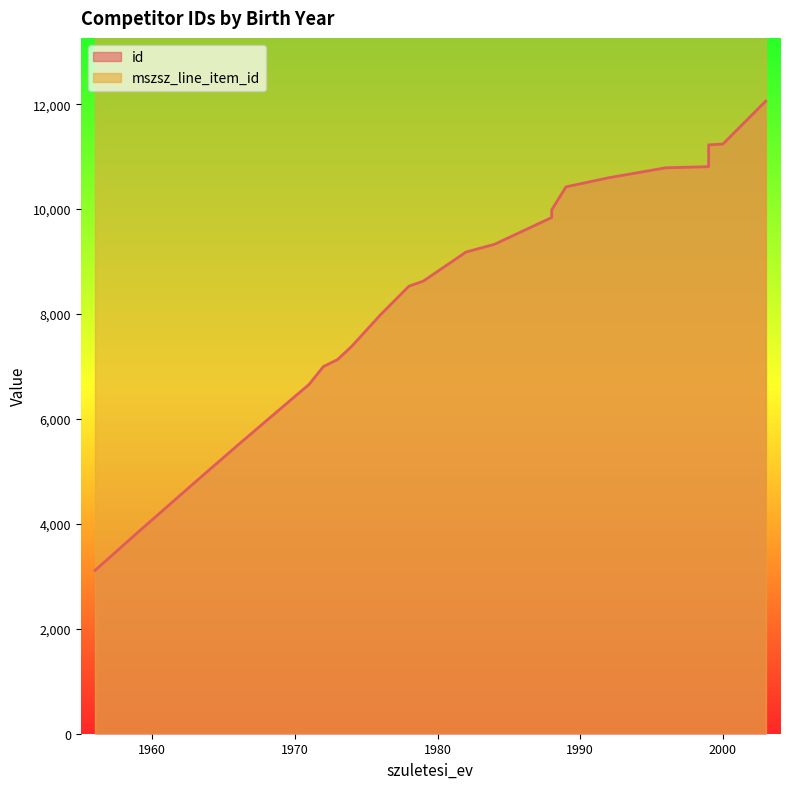

At which label does the data first exceed 9182?

1984